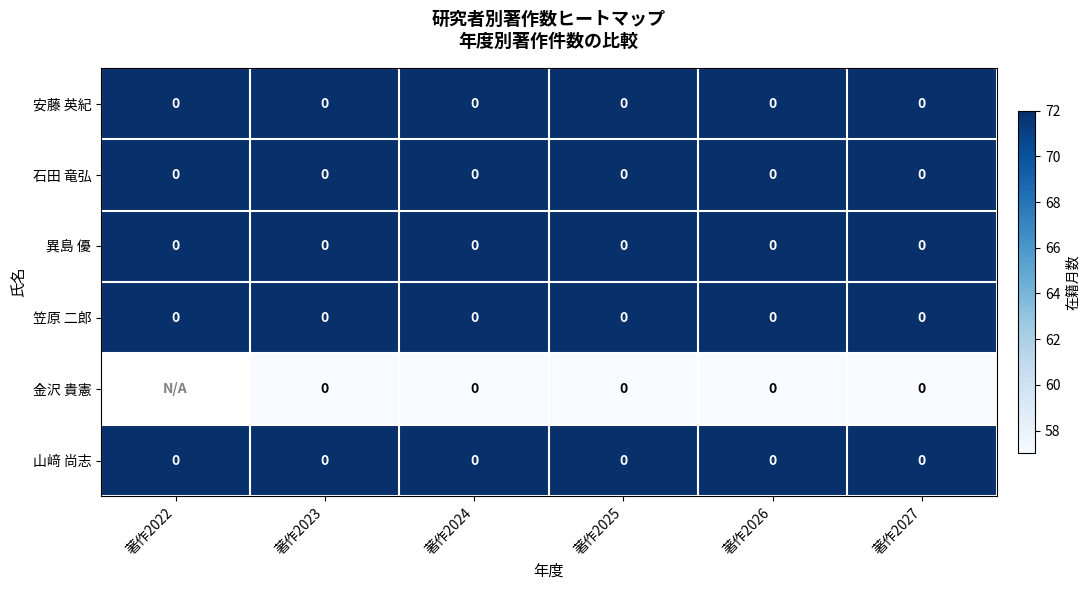

At how many categories does at least one series exceed 69?

6